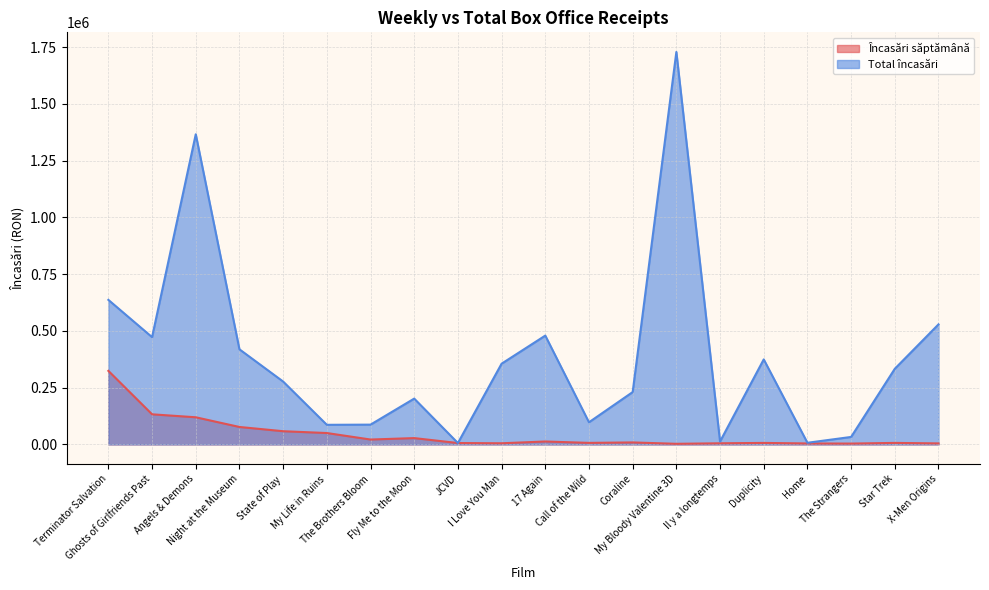

True or false: Încasări săptămână and Total încasări cross at least once.

False